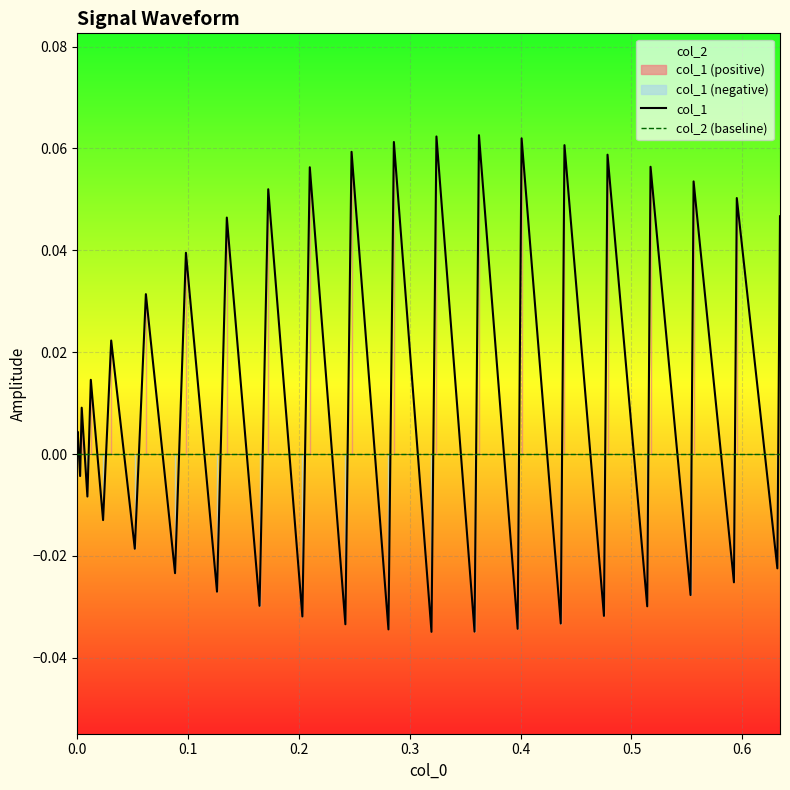

How many intersections are there between col_1 and col_2 (baseline)?

38